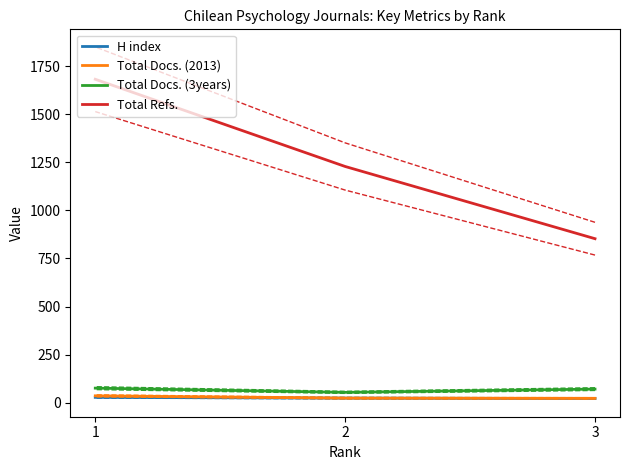

The H index series shows 21 at 3. True or false?

True